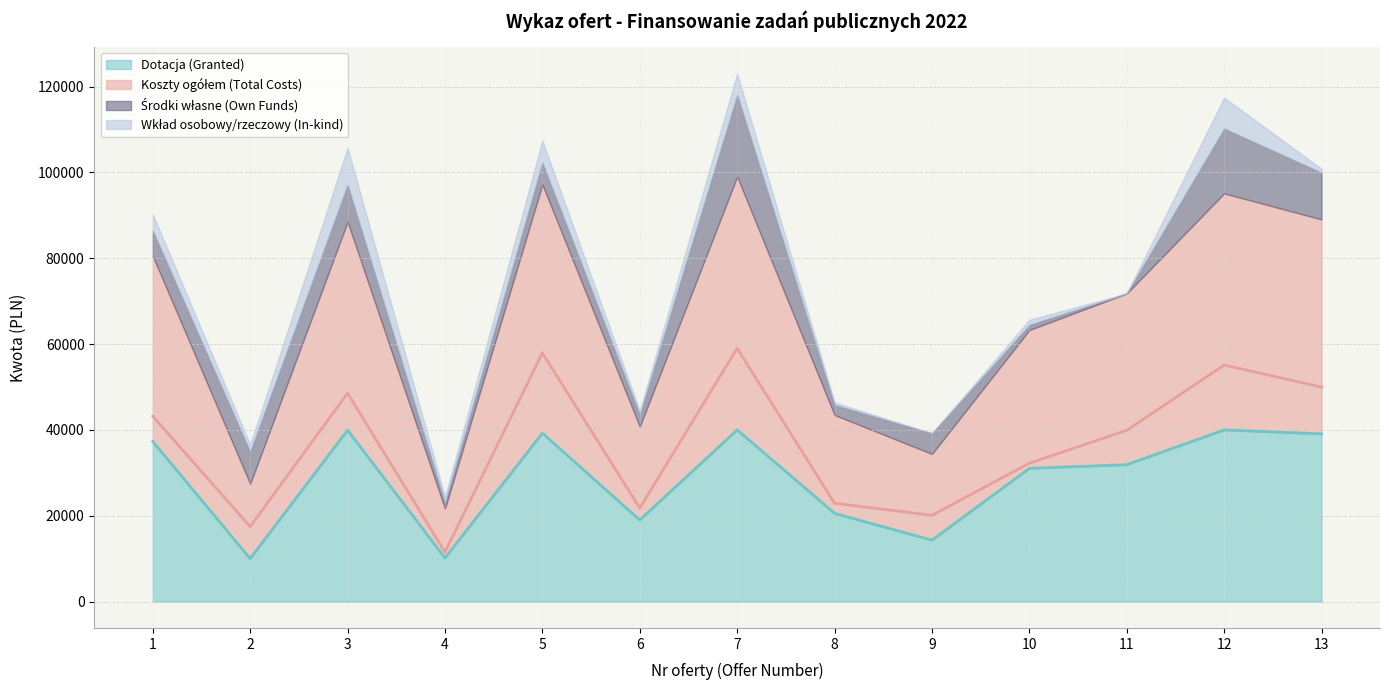

What is the sum of all Koszty ogółem (Total Costs) (line) values?

479719